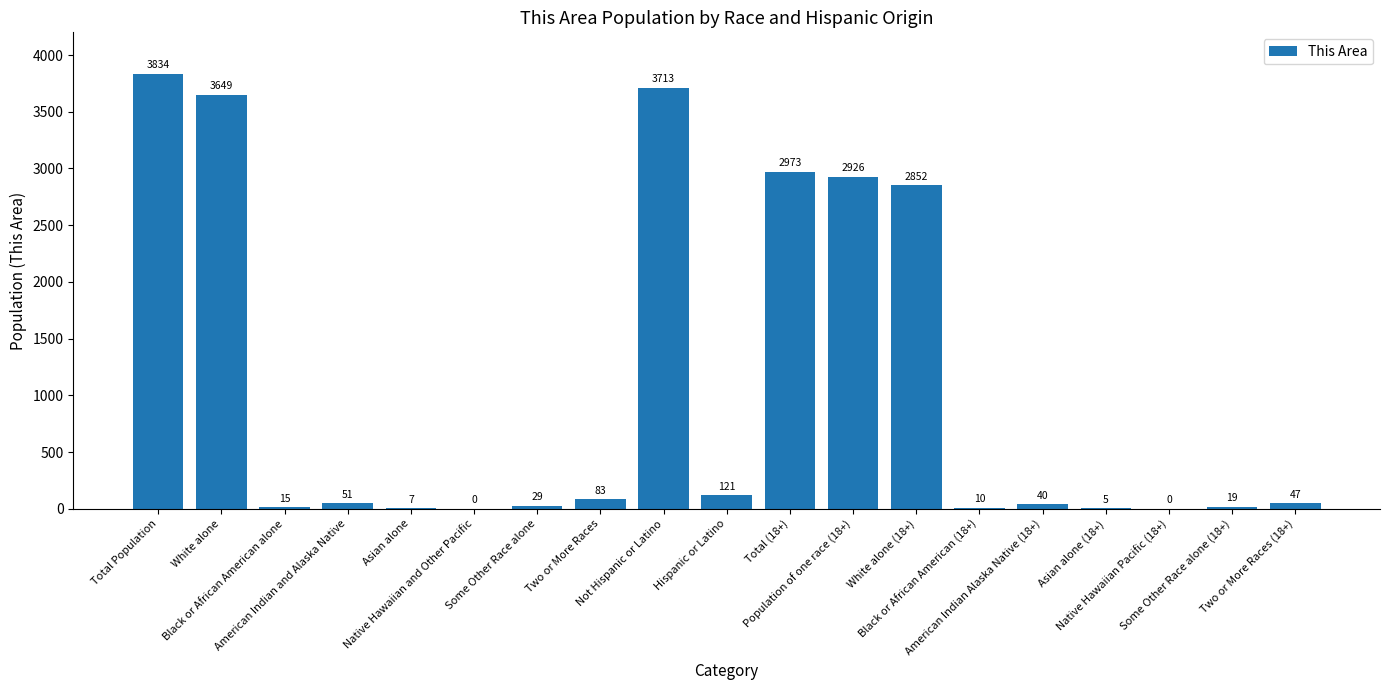

How many values are above zero?

17